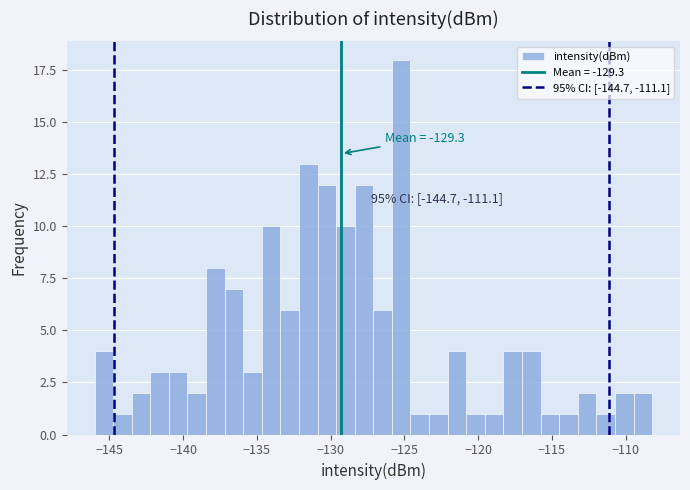

Around what value on the x-axis is the tallest bar? Give the approximate position of its centre, as read against the axis.

-125.0